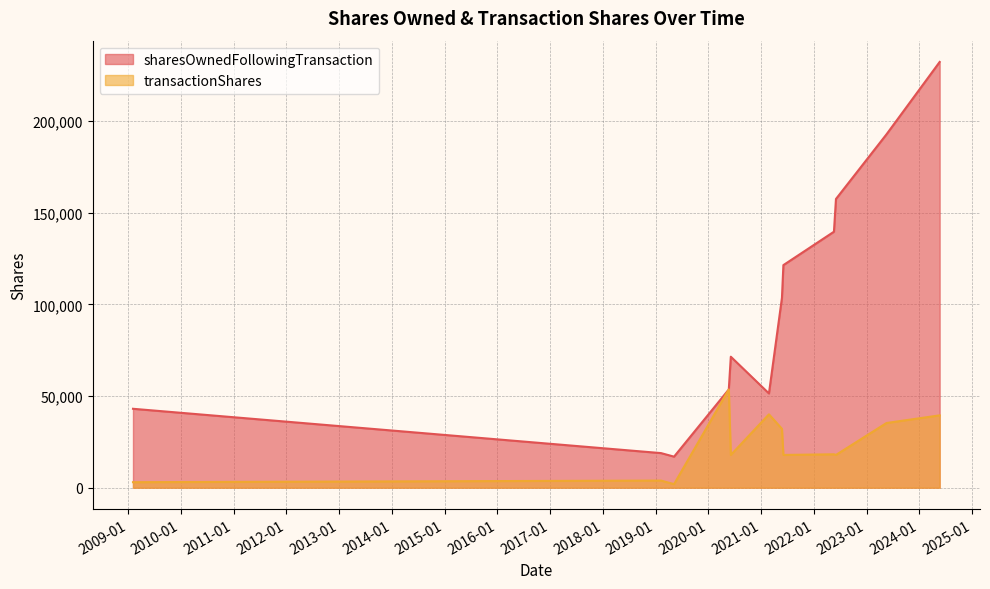

List the series in order of their peak value, lowest first.

transactionShares, sharesOwnedFollowingTransaction